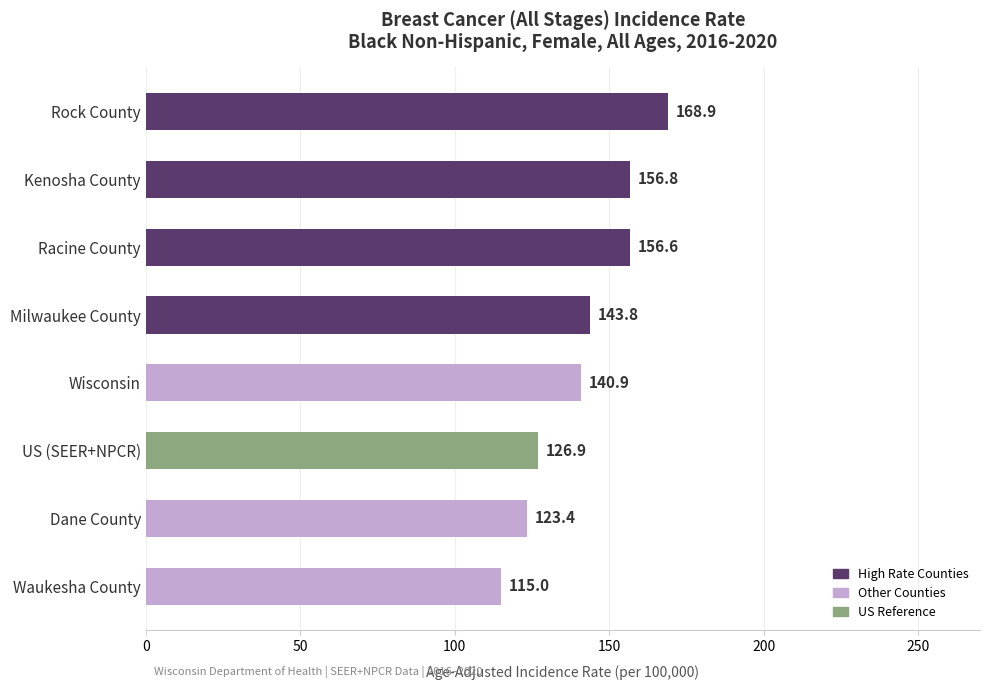

Count the number of categories in the chart.

8